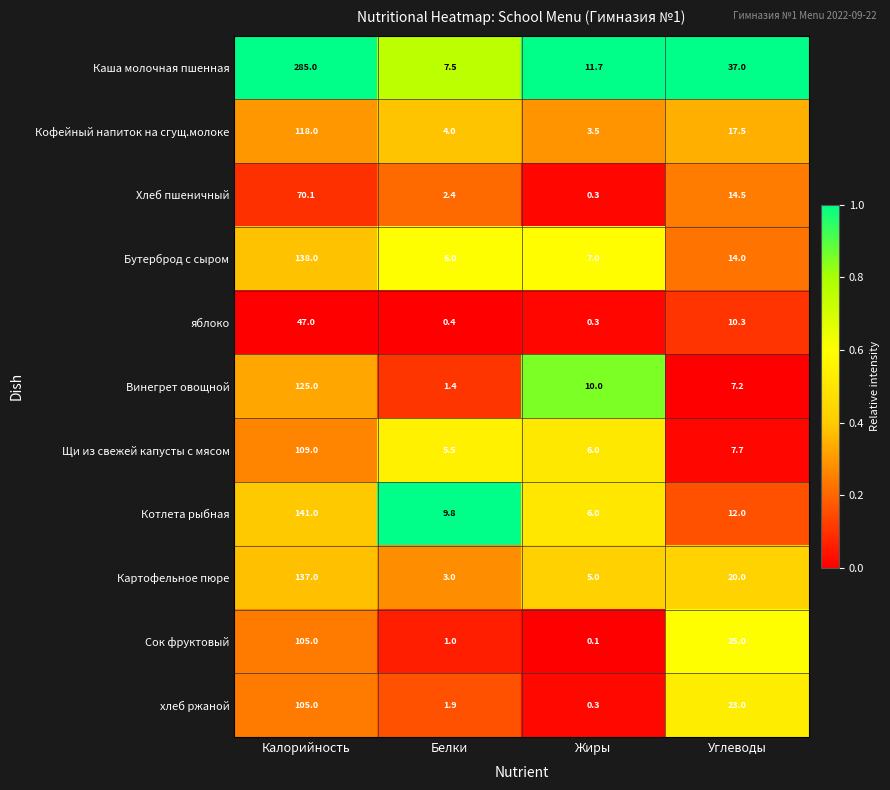

What is the lowest value of the Каша молочная пшенная series?

7.5